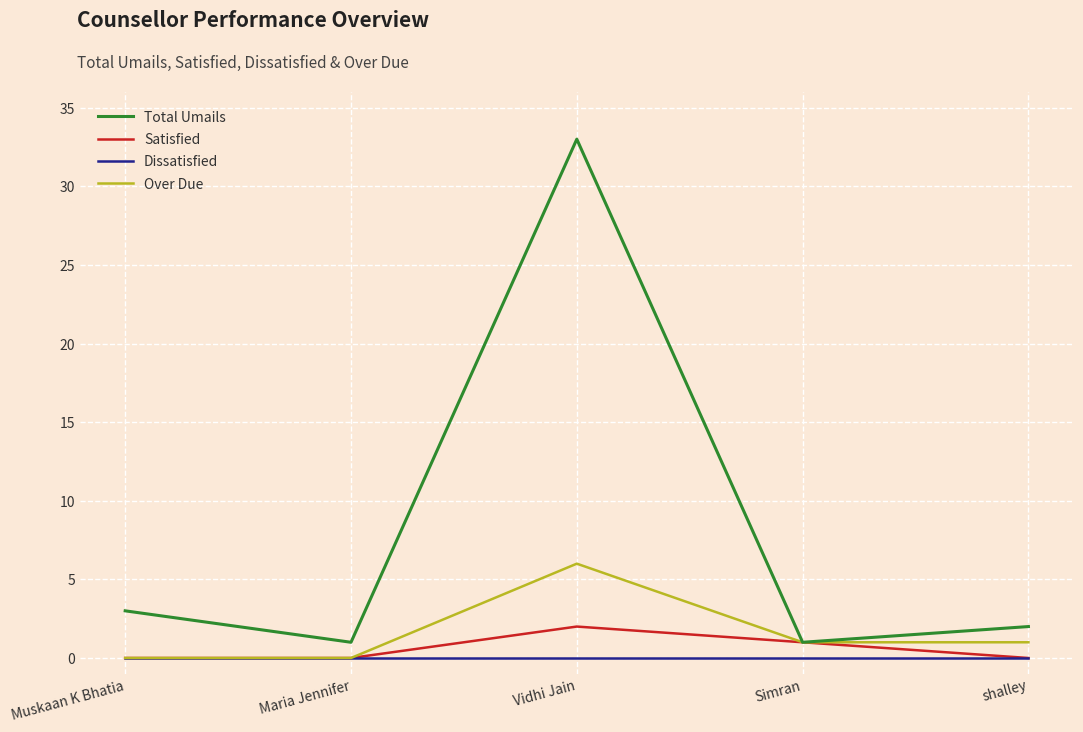

What is the difference between the maximum and minimum values in the Satisfied series?

2